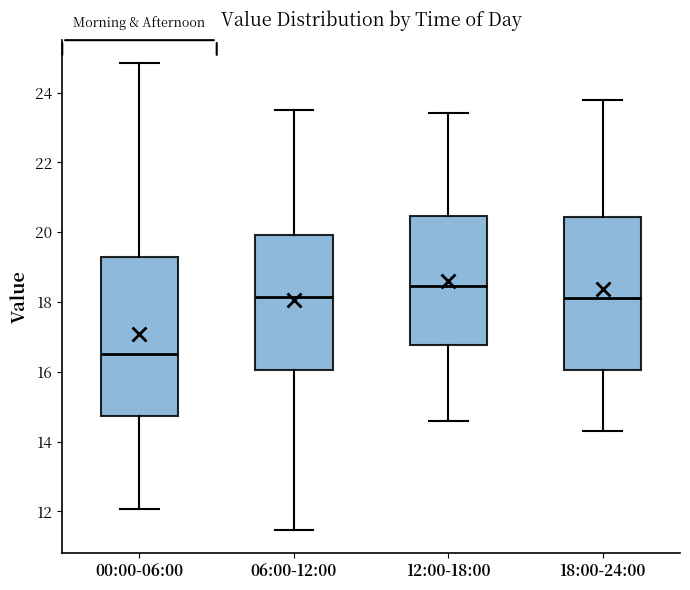

Which box's median line is the highest?

12:00-18:00